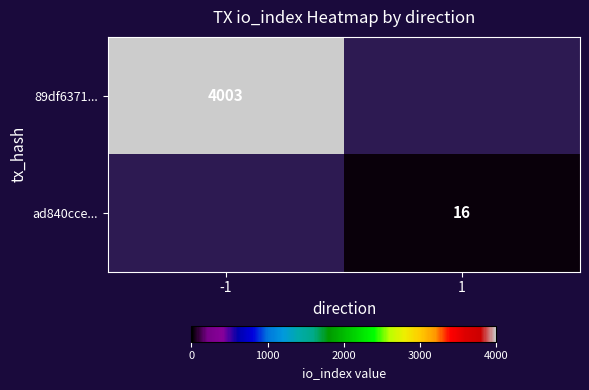

True or false: 89df6371... has a value of 1321 at -1.

False